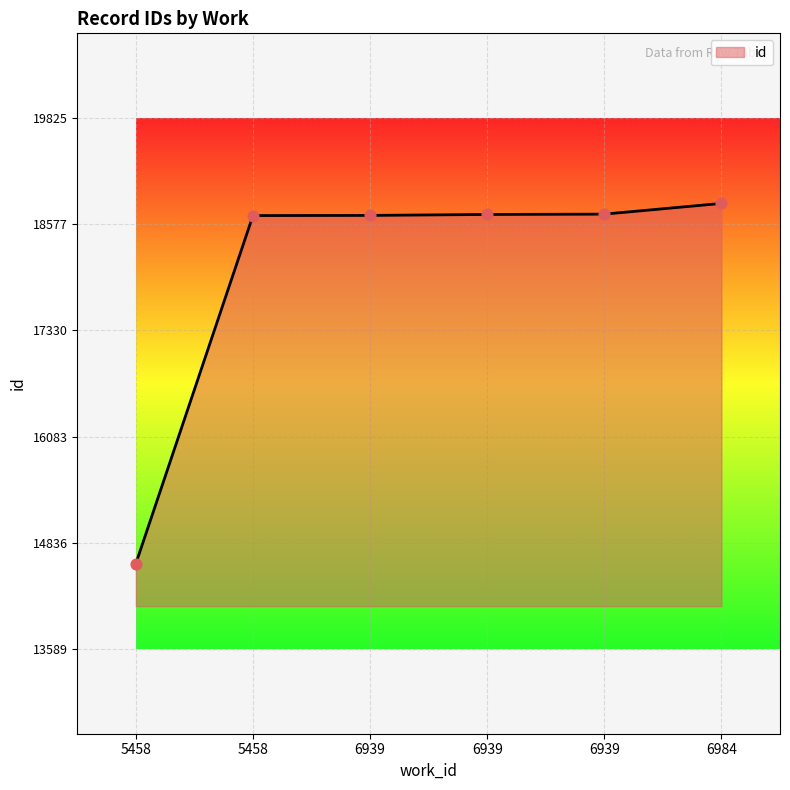

What is the change in value from 6939 to 6984?

+126